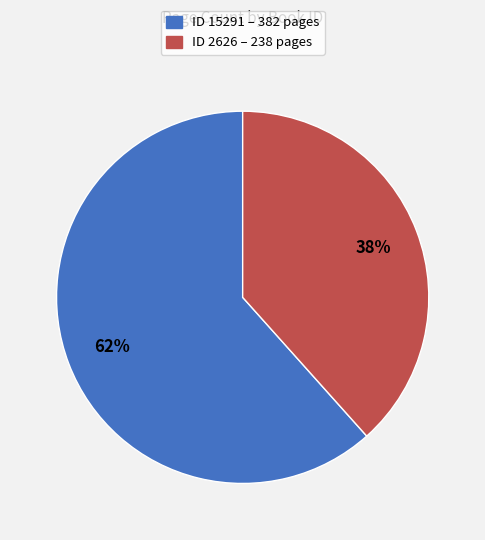

Is there any slice that represents more than half of the pie?

Yes